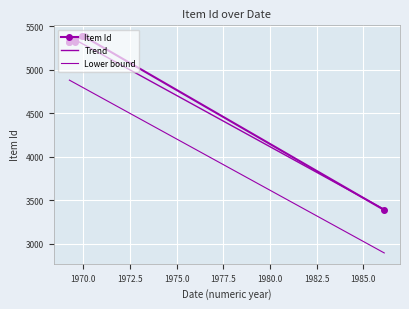

Reading right to left, extract all data points from this chart.

3390	5387	5386	5343	5317	5316	5315